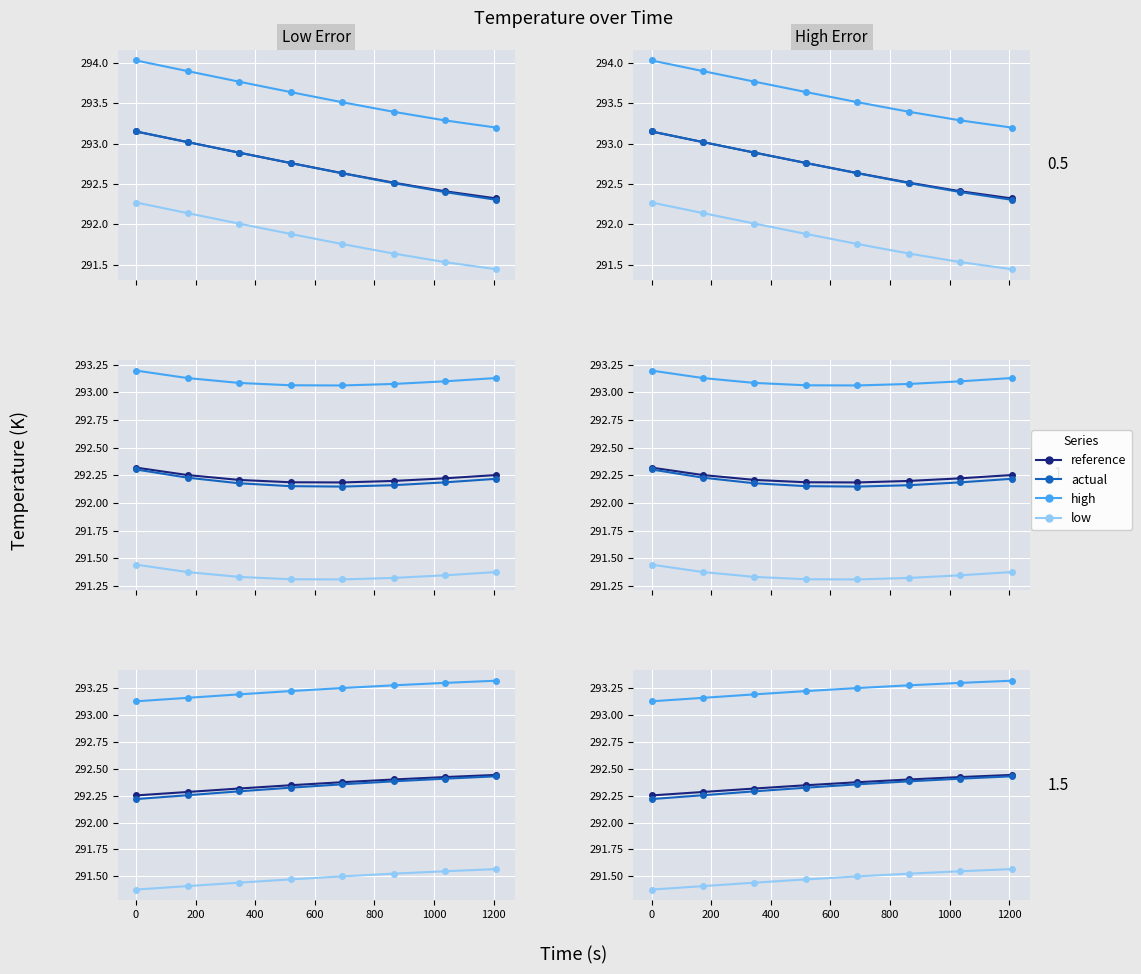

True or false: low has more than 0 points higher than both neighbors.

False